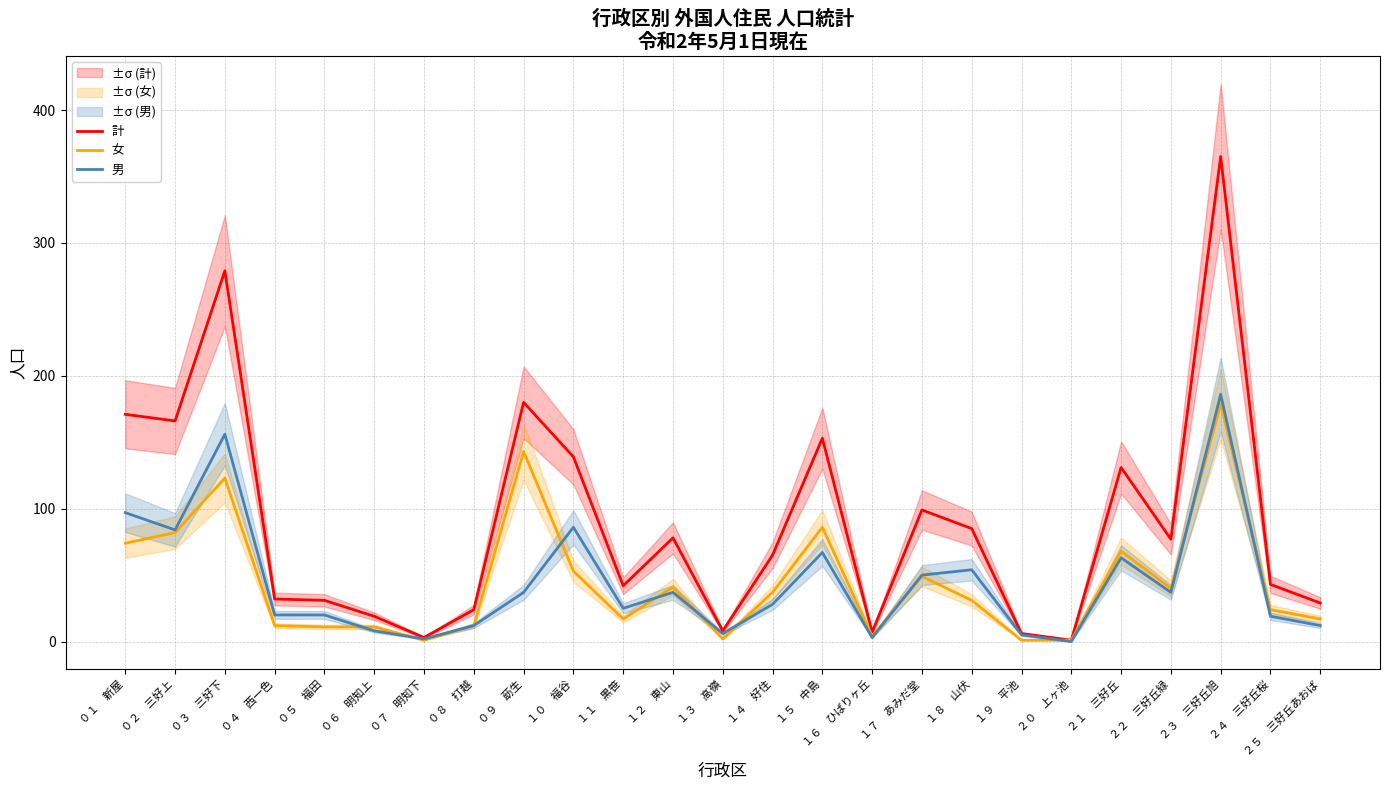

At which category does the chart reach its minimum across all series?

２０　上ヶ池